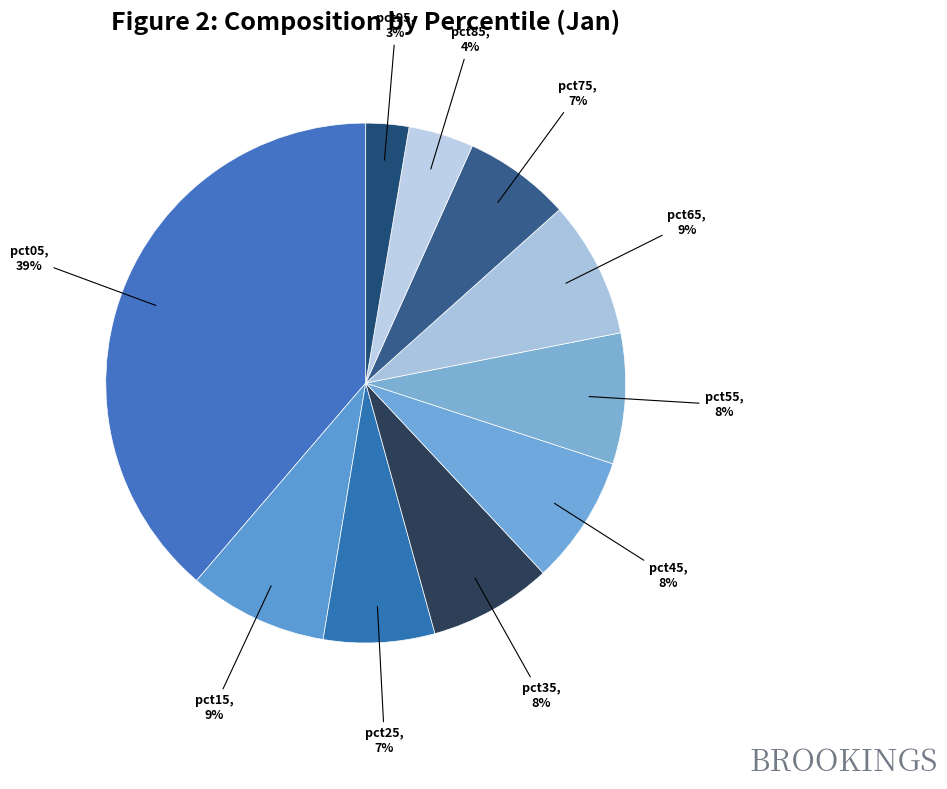

Do pct25 and pct65 together represent more than half of the pie?

No